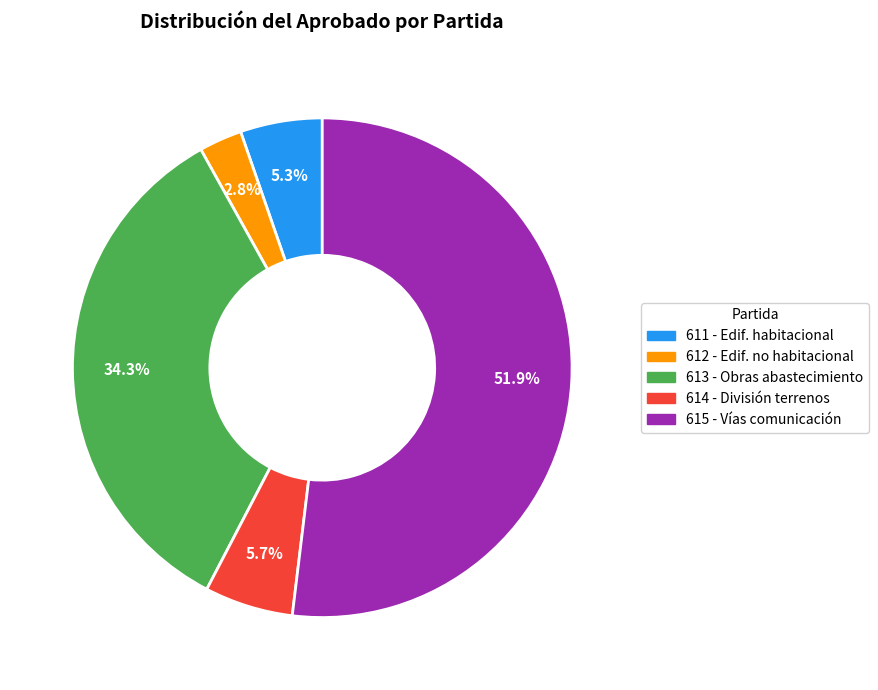

Which category has the biggest portion of the pie?

615 - Vías comunicación